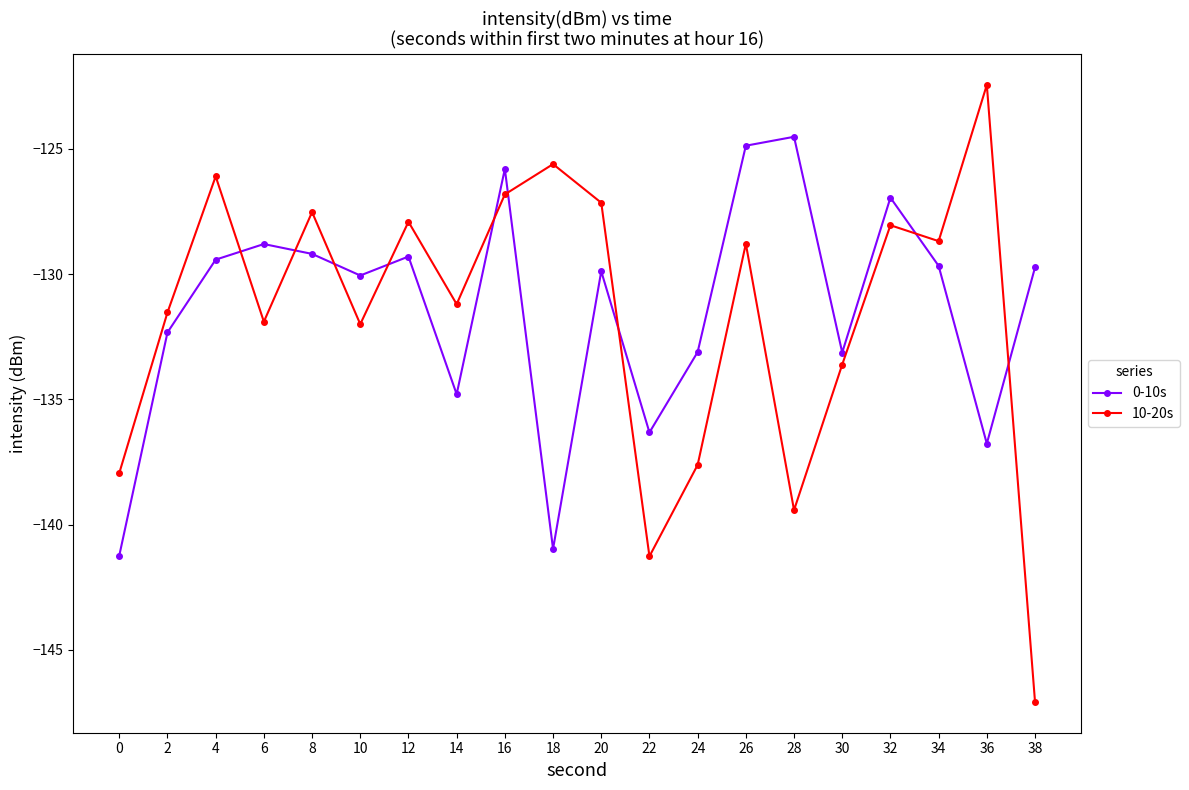

Rank the series by their maximum value, from lowest to highest.

0-10s, 10-20s